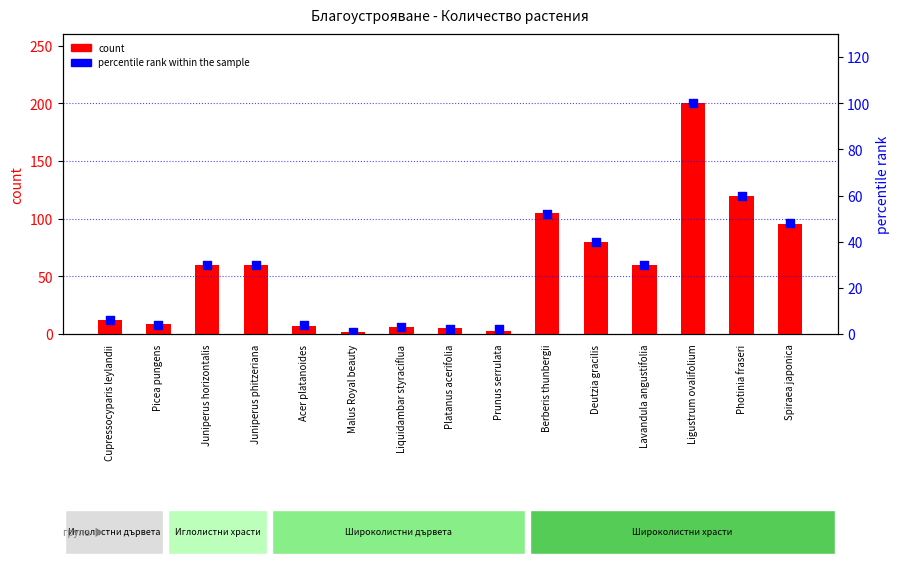

Which series has the largest Y range (max minus min)?

count